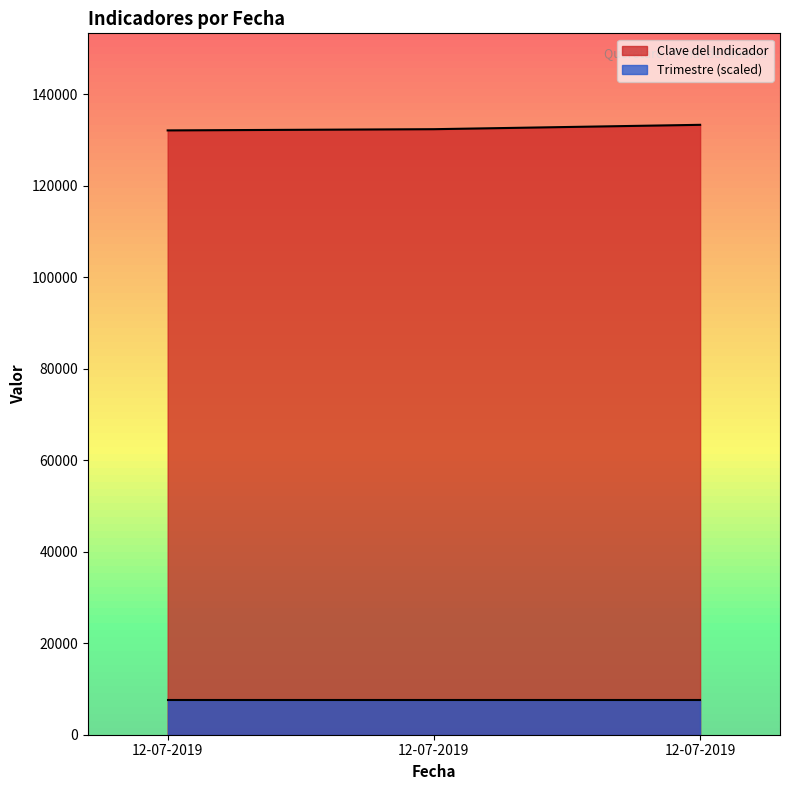

Reading left to right, extract all data points from this chart.

132116	132381	133336